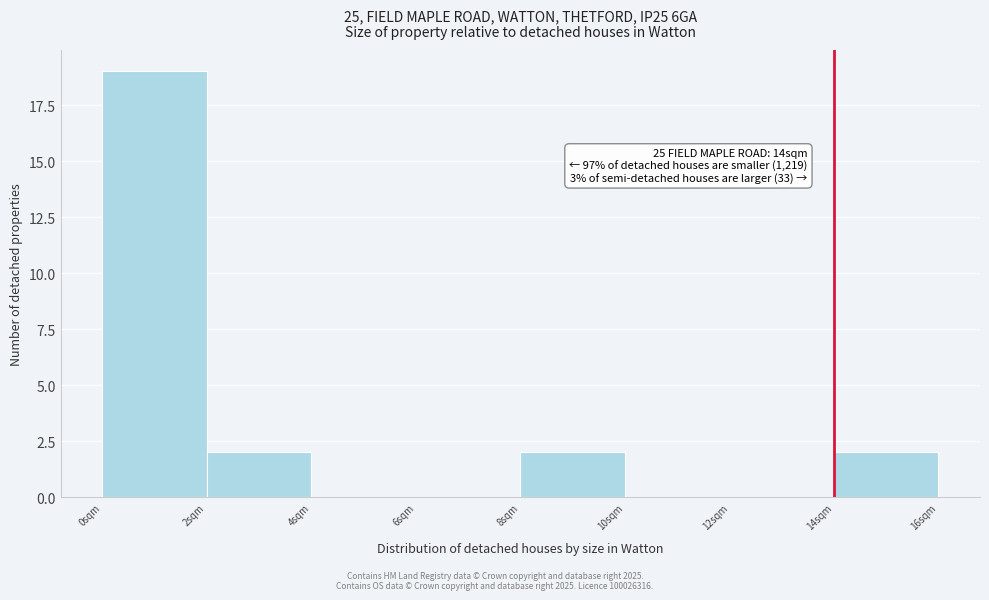

Which range on the x-axis has the tallest bar?

0 to 2